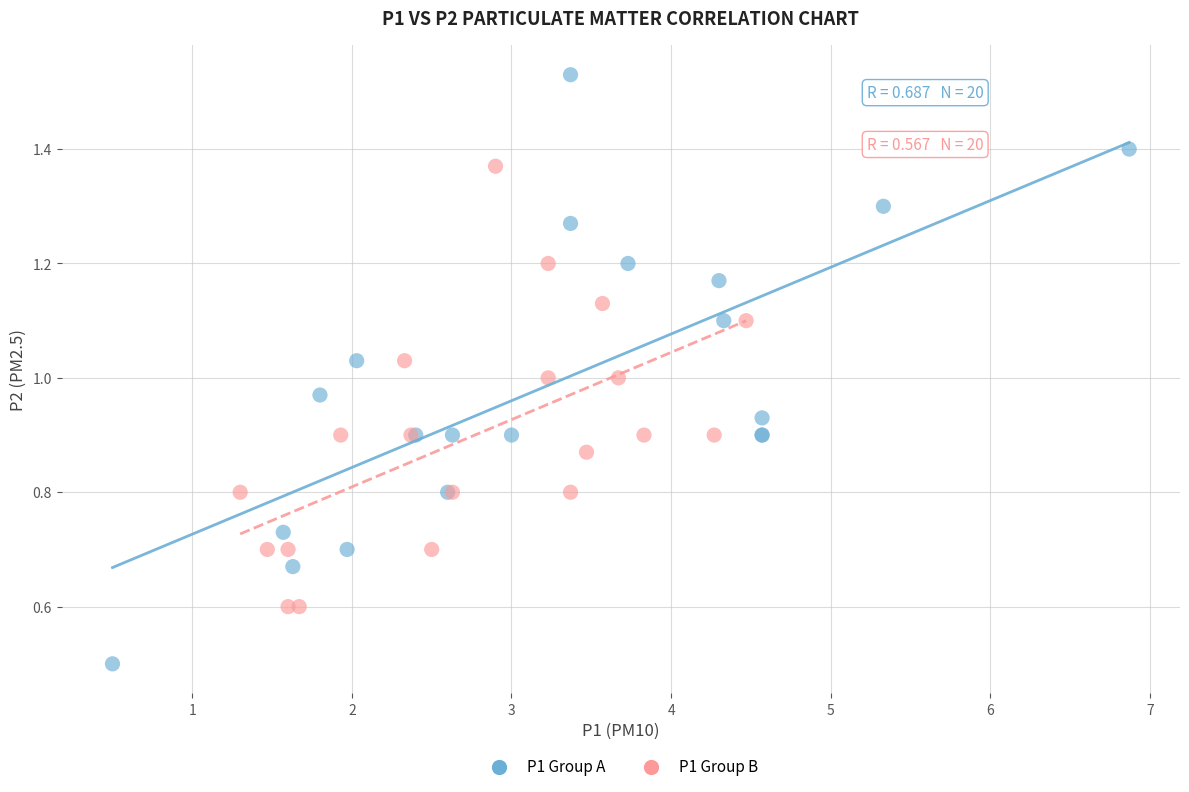

Which series has the largest Y range (max minus min)?

P1 Group A